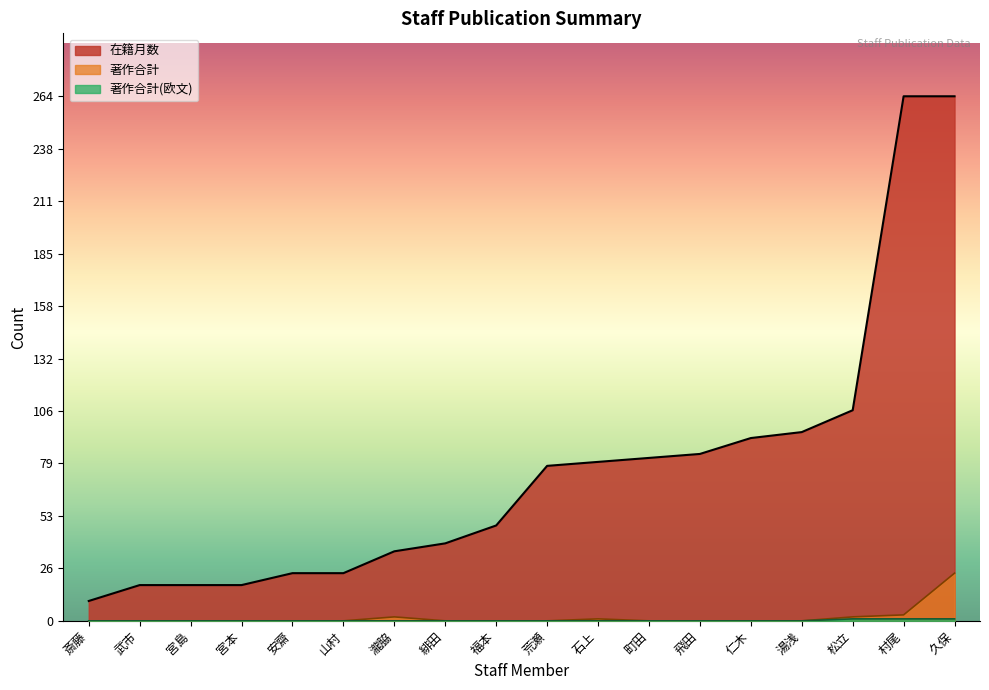

Which series has the largest total across all categories?

在籍月数